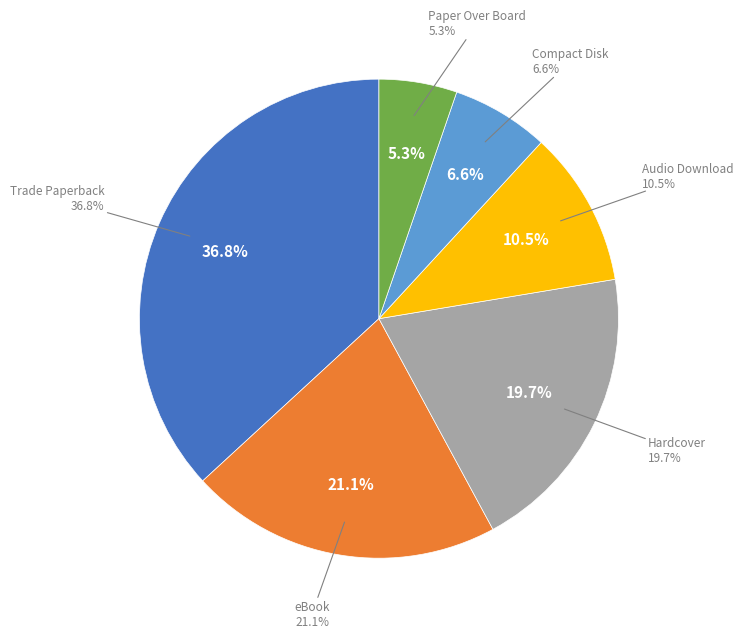

How many segments does this pie chart have?

6